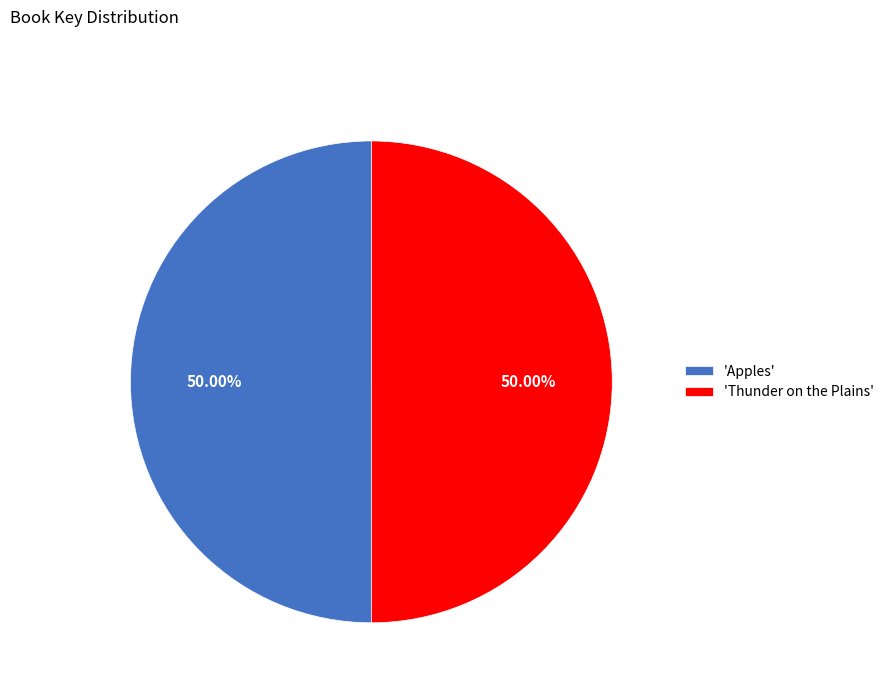

Is the sum of 'Thunder on the Plains' and 'Apples' greater than half?

Yes